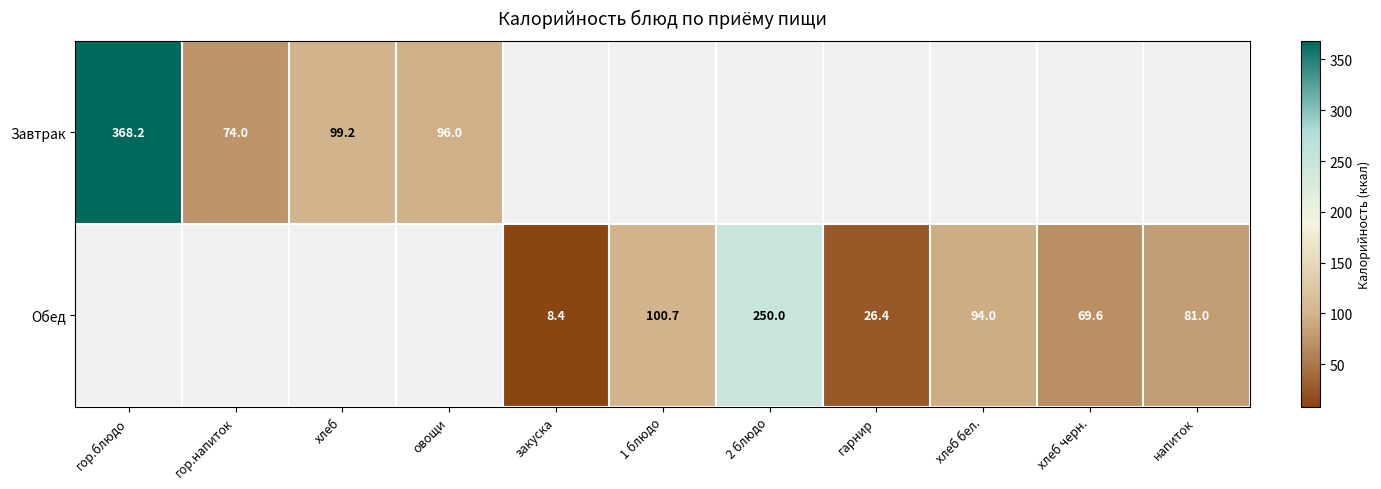

How many positive values does the Завтрак series have?

4